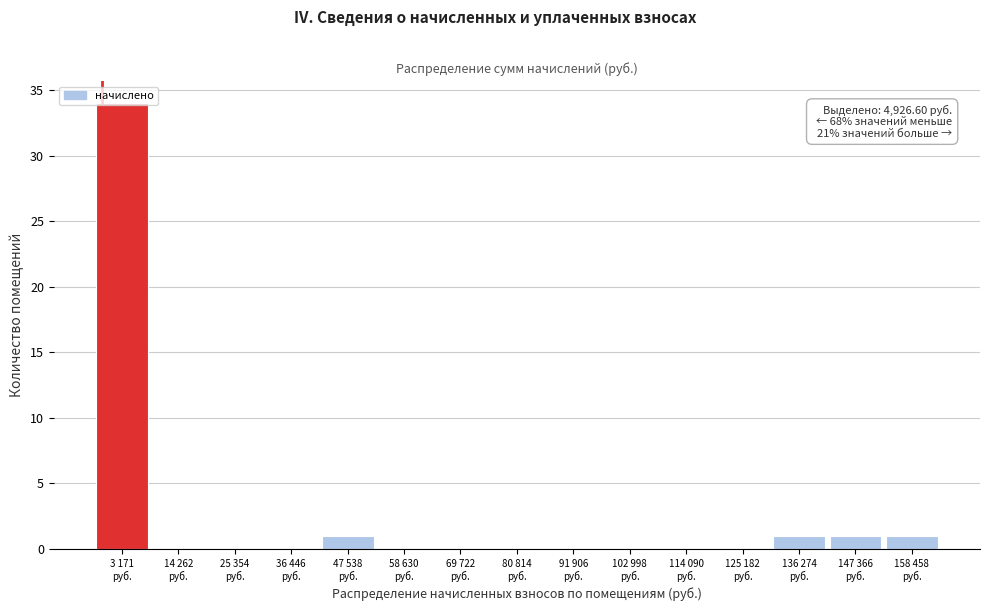

What is the maximum value shown in the chart?

34